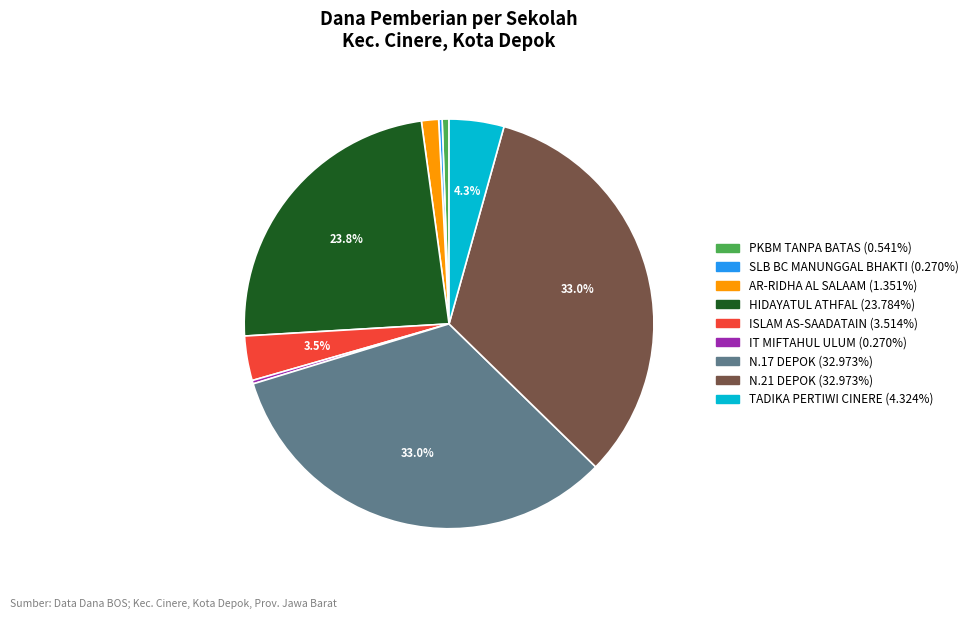

Does any single category account for the majority?

No